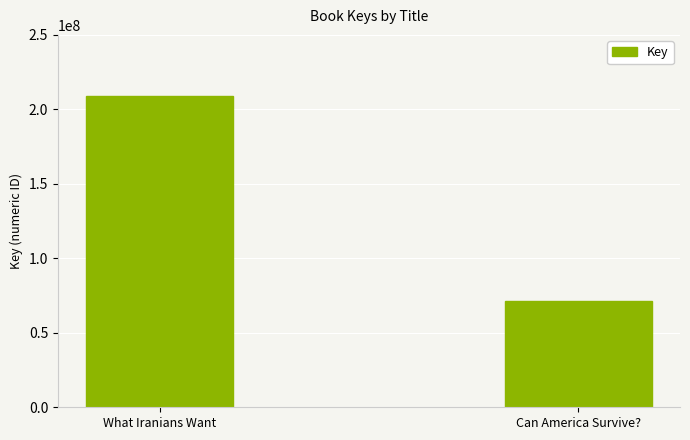

List the labels in order of value, smallest first.

Can America Survive?, What Iranians Want